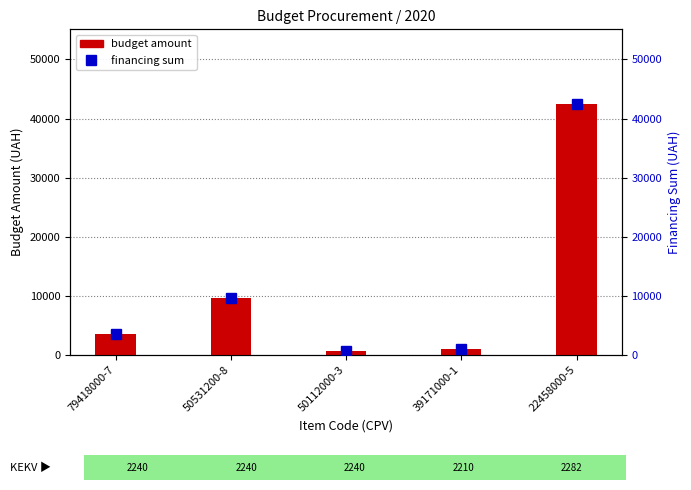

List the series in order of their peak value, lowest first.

budget amount, financing sum